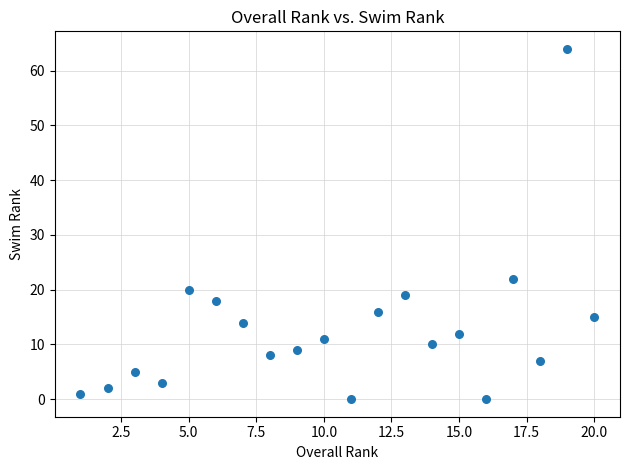

What is the range of X values (max minus min)?

19